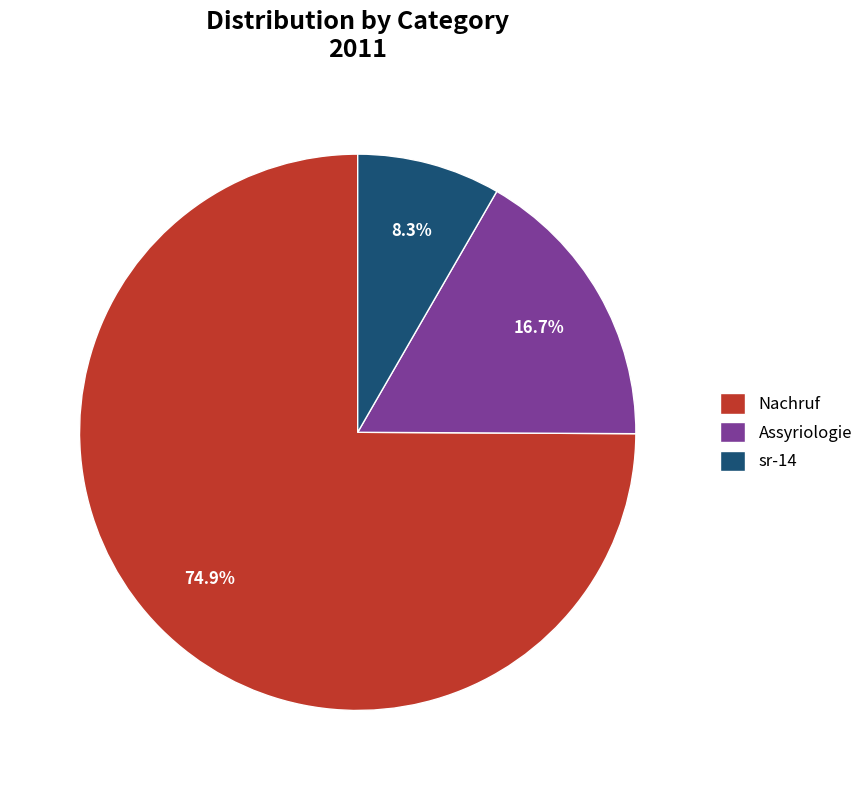

To the nearest percent, what portion does Assyriologie represent?

17%